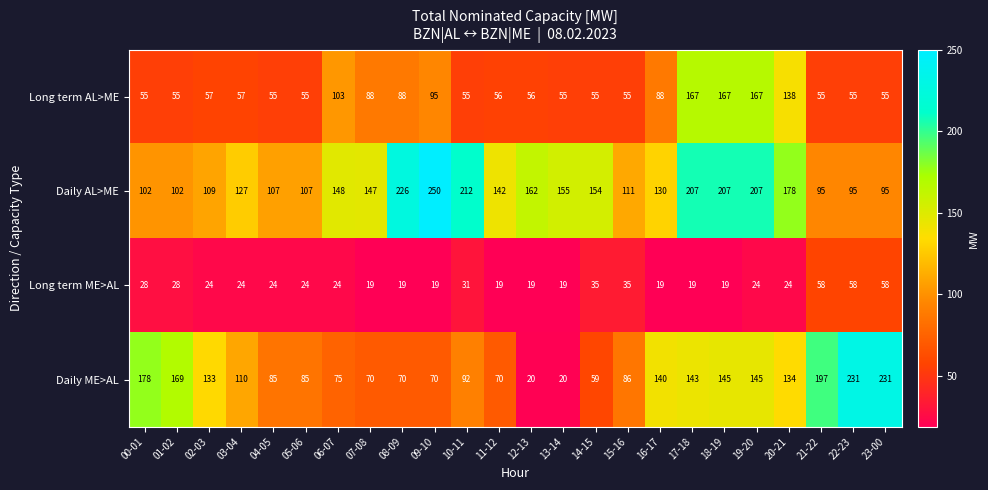

List the series in order of their overall mean, highest first.

Daily AL>ME, Daily ME>AL, Long term AL>ME, Long term ME>AL